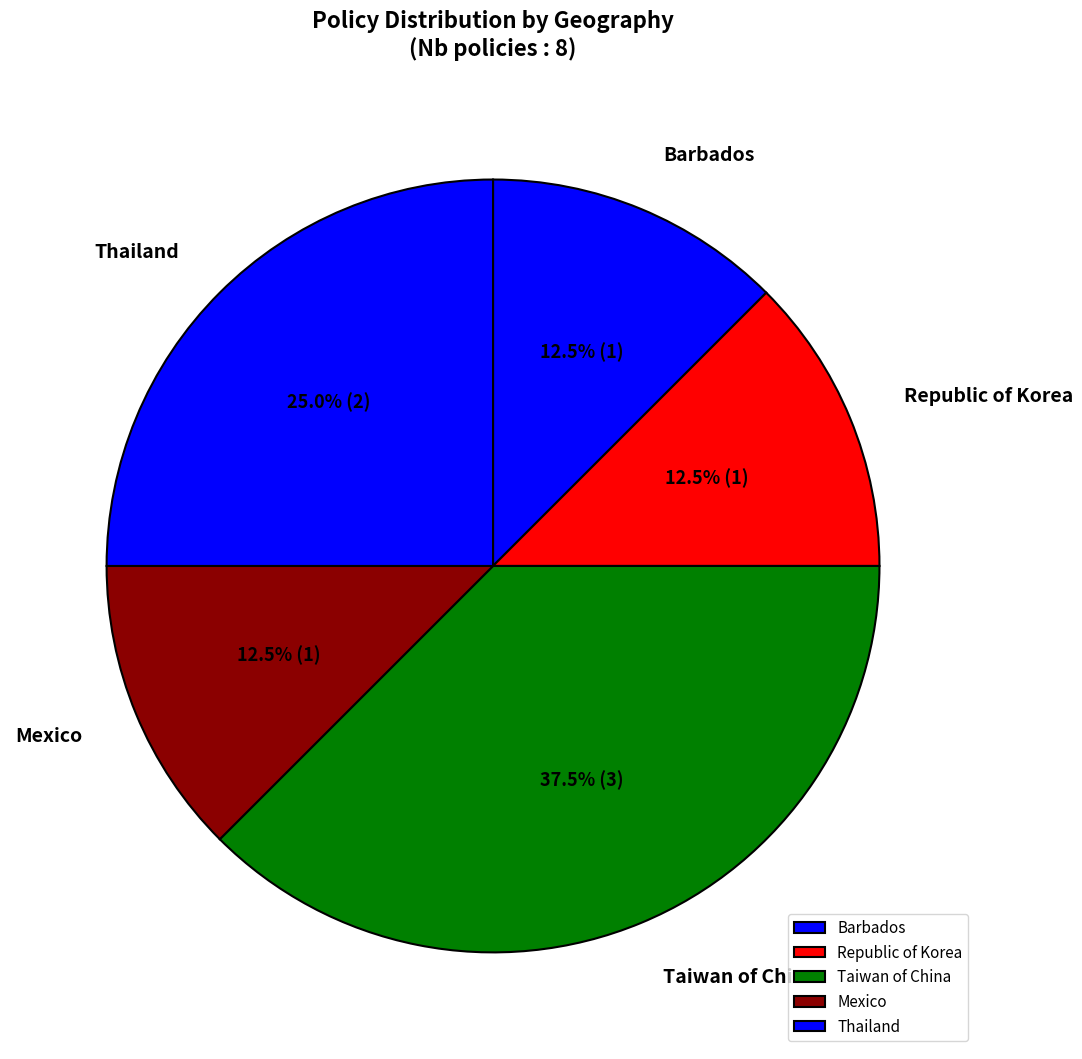

What portion of the pie excludes Thailand?

75.0%